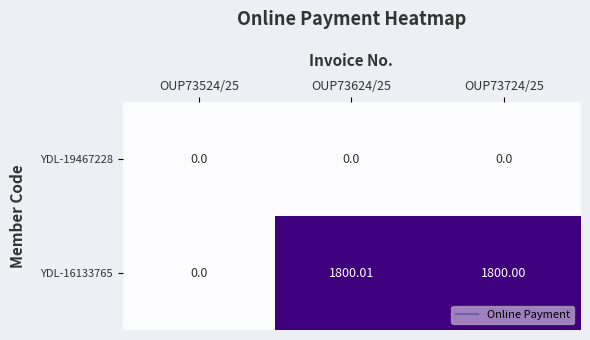

What is the difference between the highest and lowest values at OUP73624/25?

1800.0